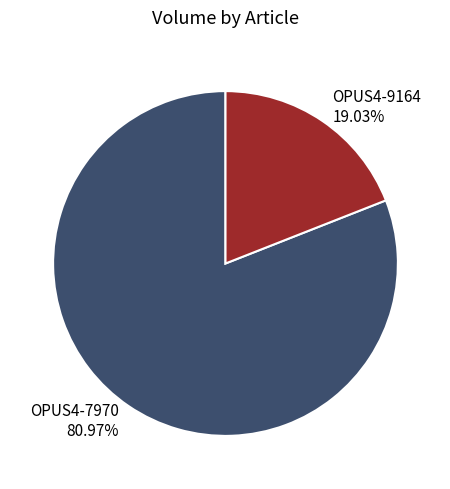

Approximately how many times larger is the value at OPUS4-7970 compared to OPUS4-9164?

4.3